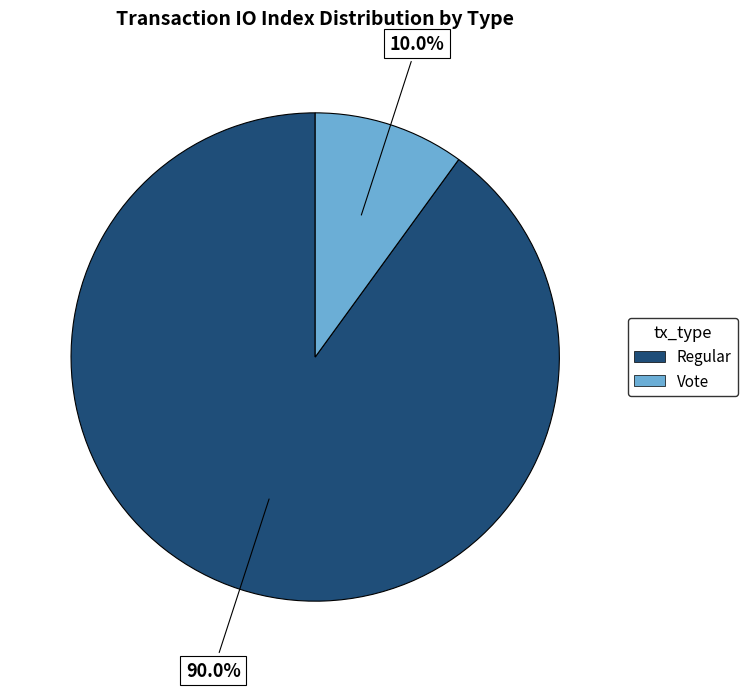

To the nearest percent, what is the combined percentage of Vote and Regular?

100%